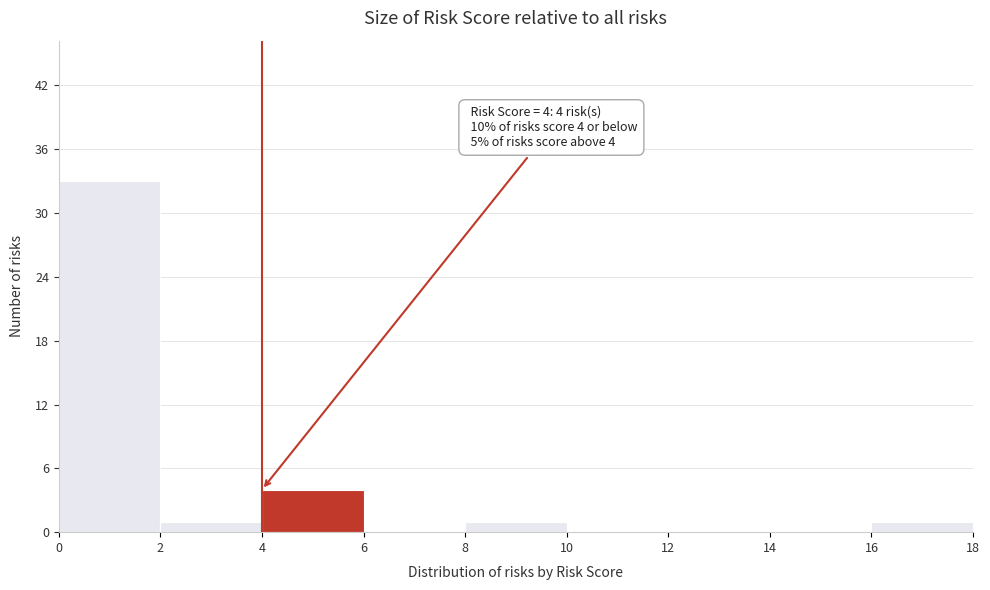

Which range on the x-axis has the tallest bar?

0 to 2